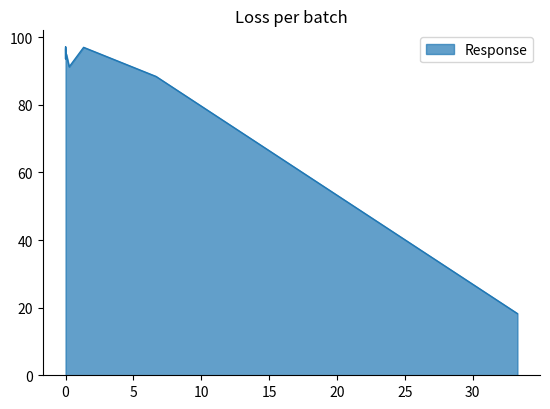

What is the sum of all values?

770.6